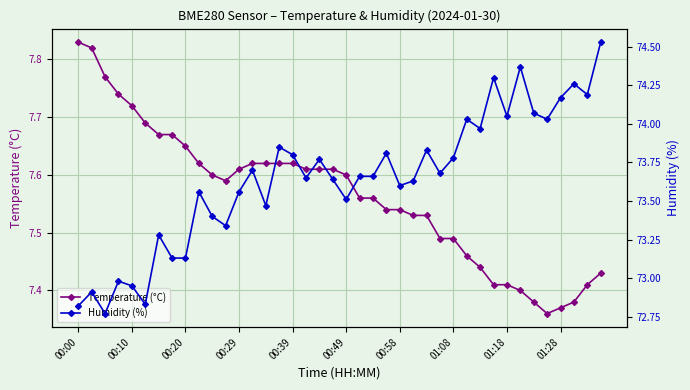

The Temperature (°C) series shows 7.6 at 10. True or false?

True